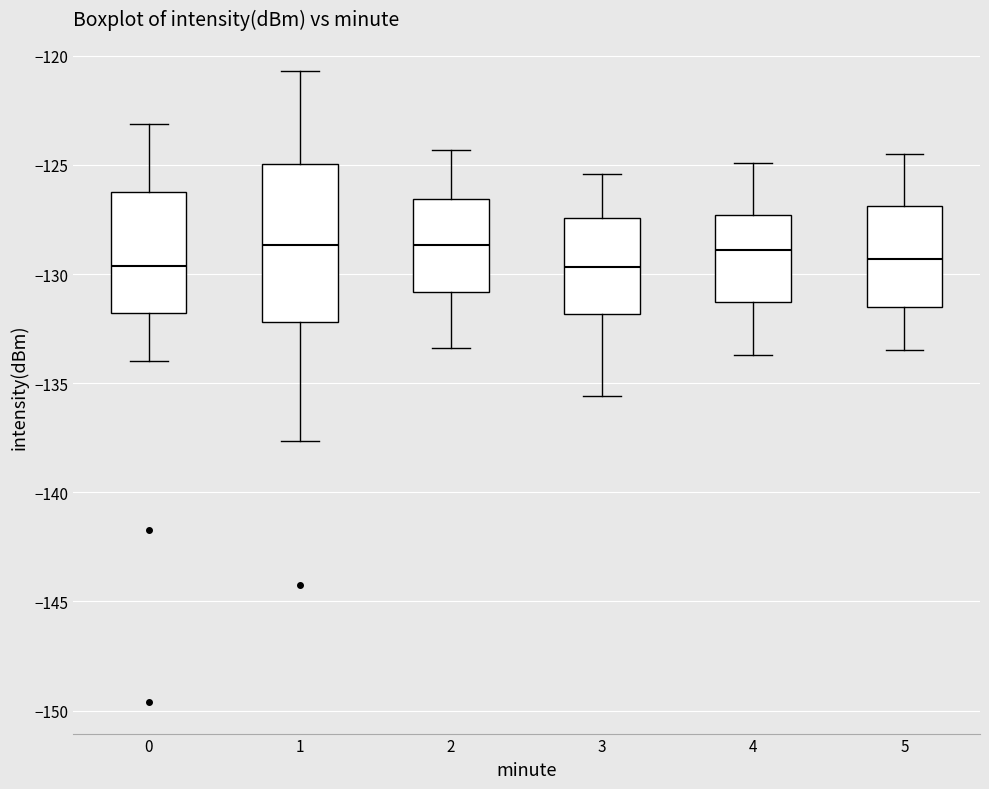

Reading left to right, transcribe this box plot: for each box, give where its median line is, the range the box spans, and where its two whiskers end, as read against the y-axis. The values are not printed on the chart, so give them approximately, as read against the axis.

0: median -129.5, box -132.0 to -126.0, whiskers -134.0 to -123.0
1: median -128.5, box -132.0 to -125.0, whiskers -137.5 to -120.5
2: median -128.5, box -131.0 to -126.5, whiskers -133.5 to -124.5
3: median -129.5, box -132.0 to -127.5, whiskers -135.5 to -125.5
4: median -129.0, box -131.5 to -127.5, whiskers -133.5 to -125.0
5: median -129.5, box -131.5 to -127.0, whiskers -133.5 to -124.5